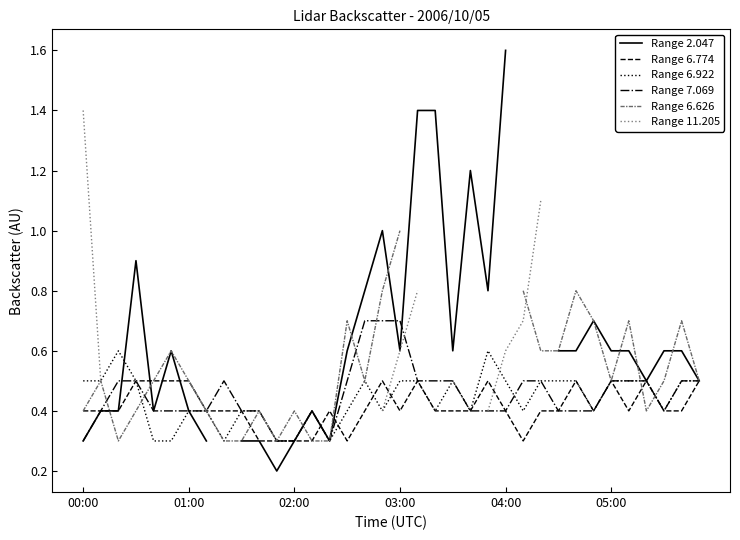

What is the maximum value for Range 6.774?

0.5